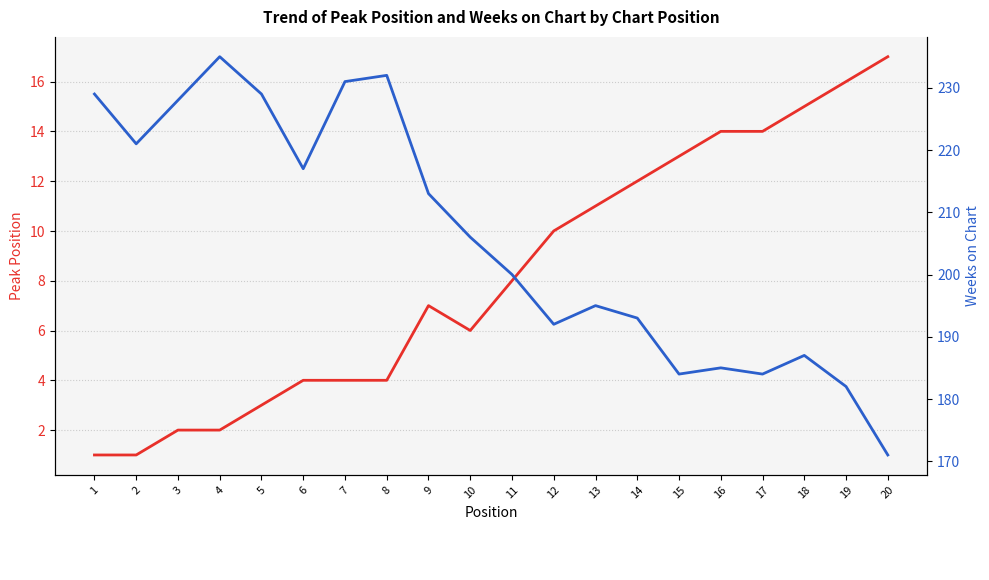

At 19, list the series in order from smallest to largest.

Peak Position, Weeks on Chart